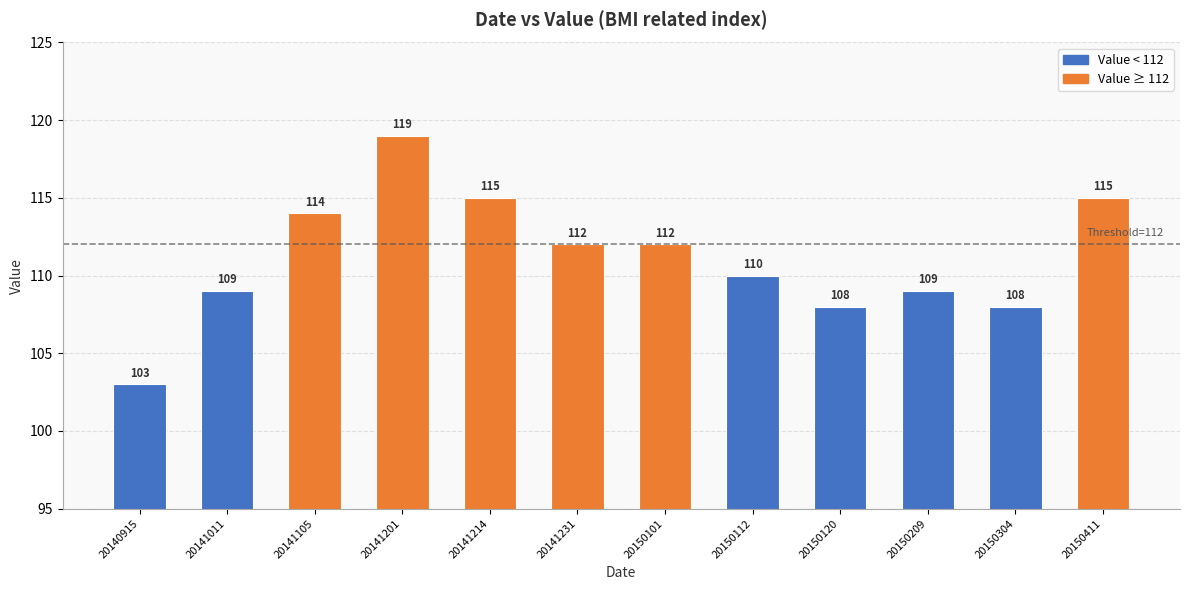

What is the average value?

111